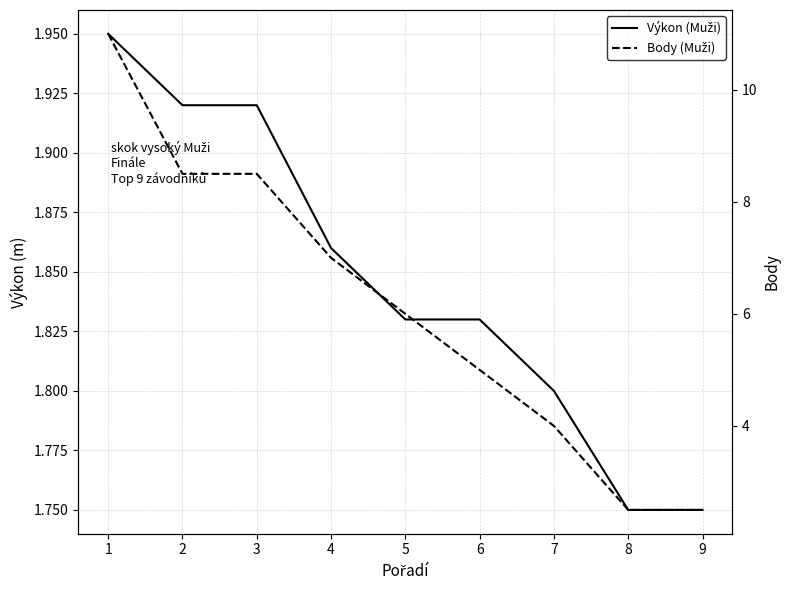

How many lines are shown in the chart?

2